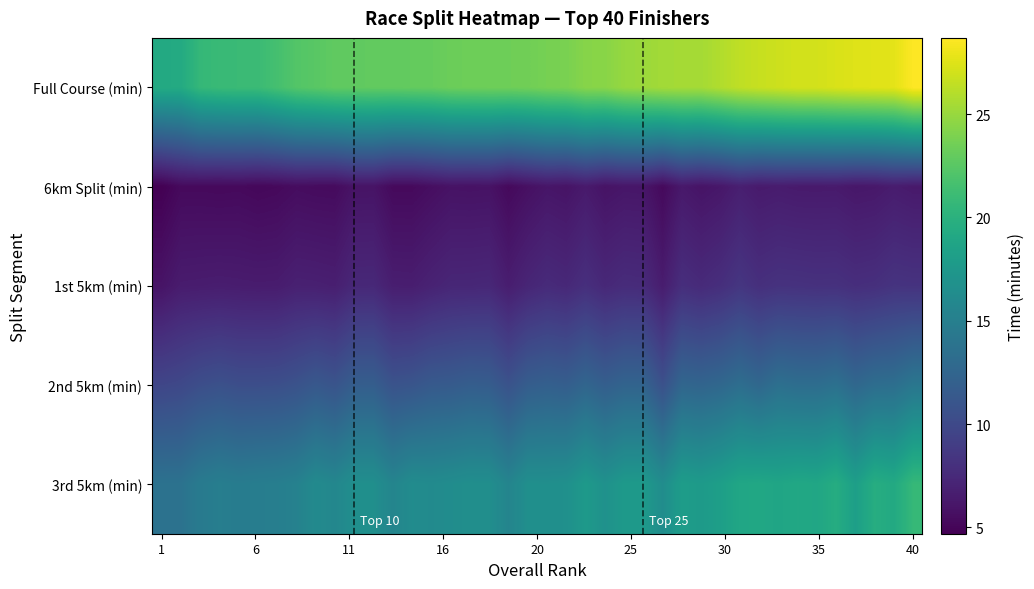

Reading right to left, list all the values displayed in this chart.

Full Course (min): 28.7	27.7	27.6	27.5	27.3	27.1	27.1	26.8	26.6	26.4	25.9	25.4	25.4	25.4	25.1	24.9	24.4	24.4	23.9	23.7	23.5	23.4	23.4	23.4	23.3	23.0	23.0	22.9	22.9	22.9	22.8	22.5	22.3	21.6	21.0	21.0	20.9	20.7	19.3	19.3
6km Split (min): 6.3	6.5	6.2	6.2	6.4	6.4	6.4	6.5	6.4	6.7	6.2	6.0	6.3	5.3	6.1	6.1	5.9	6.4	5.9	6.1	5.7	5.3	5.9	5.8	5.9	5.6	5.3	5.3	5.9	5.9	5.4	5.4	5.5	5.2	5.2	5.3	5.2	5.3	5.3	4.7
1st 5km (min): 8.2	8.3	8.0	7.9	8.1	8.1	8.1	8.2	8.0	8.4	7.9	7.6	7.9	6.5	7.6	7.7	7.4	7.9	7.4	7.6	7.2	6.6	7.4	7.3	7.3	7.0	6.7	6.7	7.4	7.4	6.7	6.8	6.9	6.5	6.5	6.6	6.6	6.6	6.5	6.0
2nd 5km (min): 14.2	13.4	13.3	12.7	13.6	13.3	13.3	13.5	12.7	13.3	12.7	12.4	12.6	10.6	12.4	12.4	11.9	12.5	11.8	12.0	11.8	10.8	11.7	11.8	11.6	11.4	11.0	10.8	11.8	11.8	10.9	11.3	10.8	10.5	10.4	10.4	10.7	10.4	9.9	9.7
3rd 5km (min): 20.7	19.2	19.6	18.2	19.6	18.9	19.0	18.8	19.0	18.9	18.2	17.7	18.0	16.4	17.6	17.6	16.8	17.6	16.7	16.6	16.6	15.6	16.6	16.6	16.4	16.2	16.3	15.6	16.6	16.6	15.8	16.1	15.2	15.0	14.9	14.7	14.9	14.6	13.8	13.8